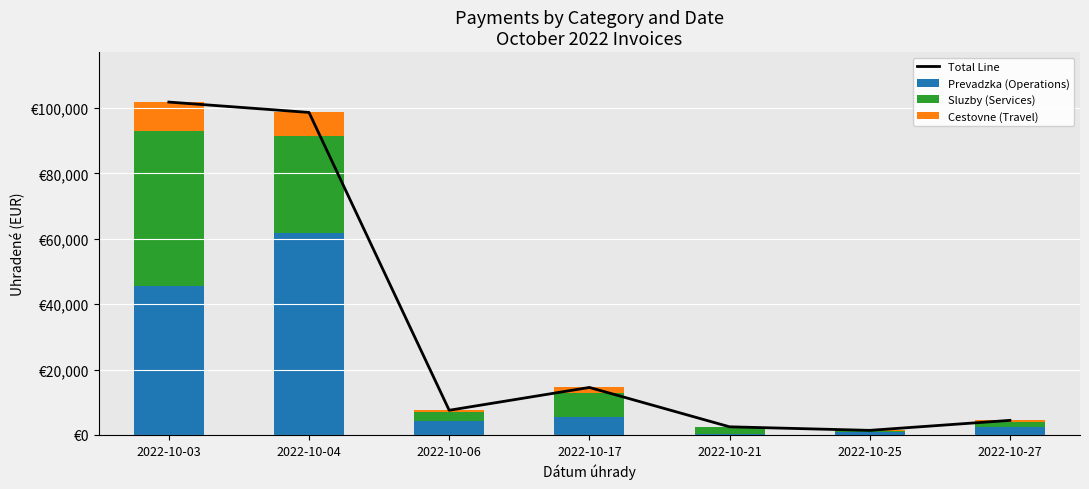

What is the value of the Total Line bar at the 2nd from the left?

98620.3